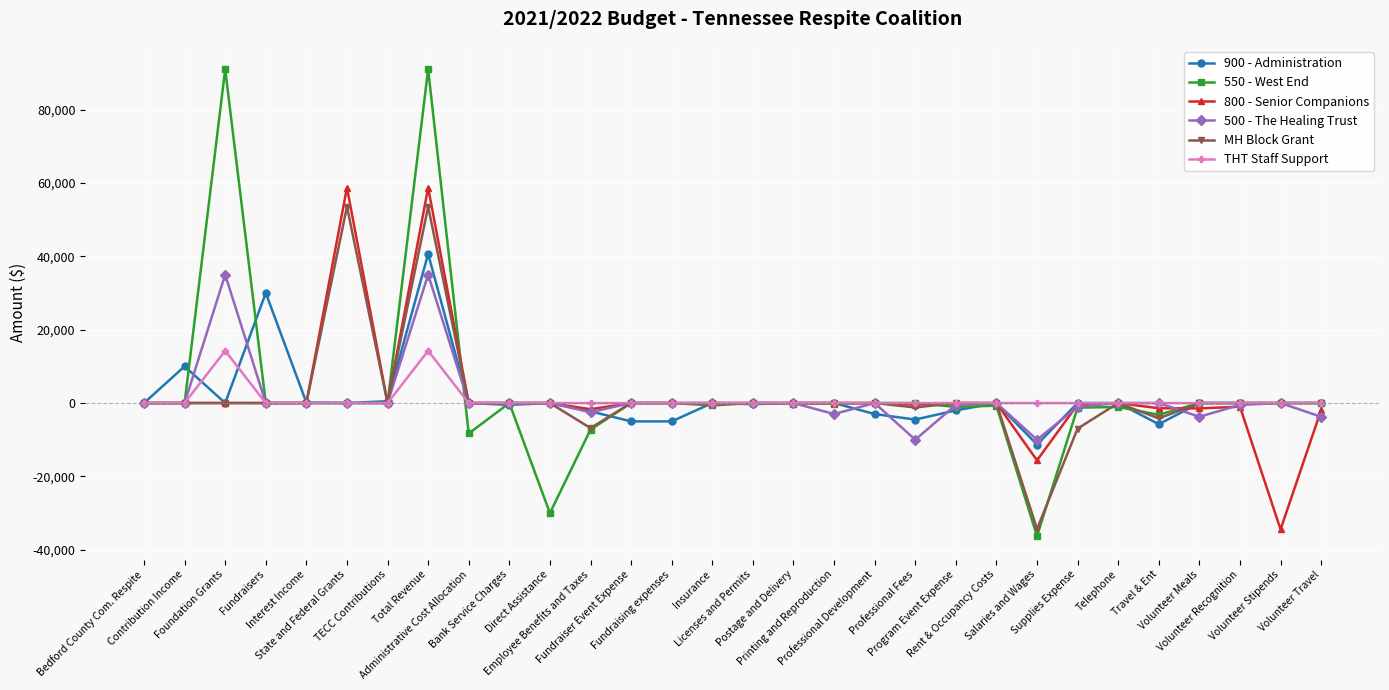

What is the sum of the THT Staff Support values at Total Revenue and Travel & Ent?

14240